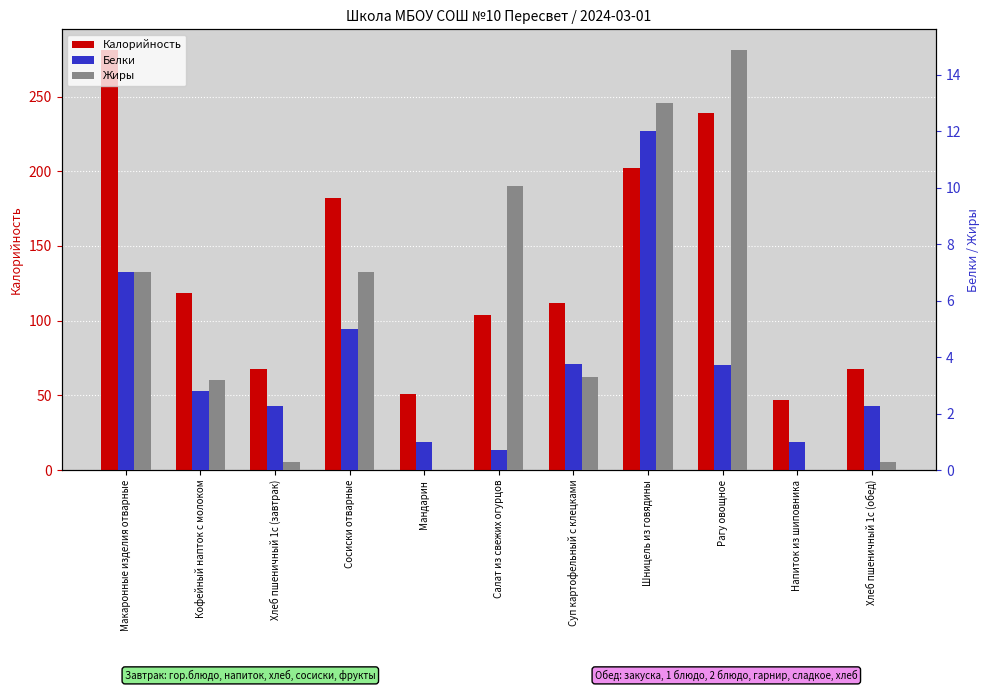

At Макаронные изделия отварные, list the series in order from largest to smallest.

Калорийность, Белки, Жиры